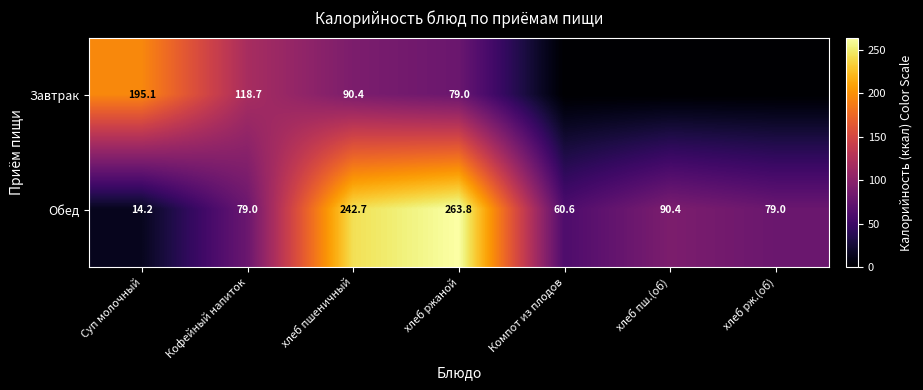

What is the total value across all series at хлеб рж.(об)?

79.0